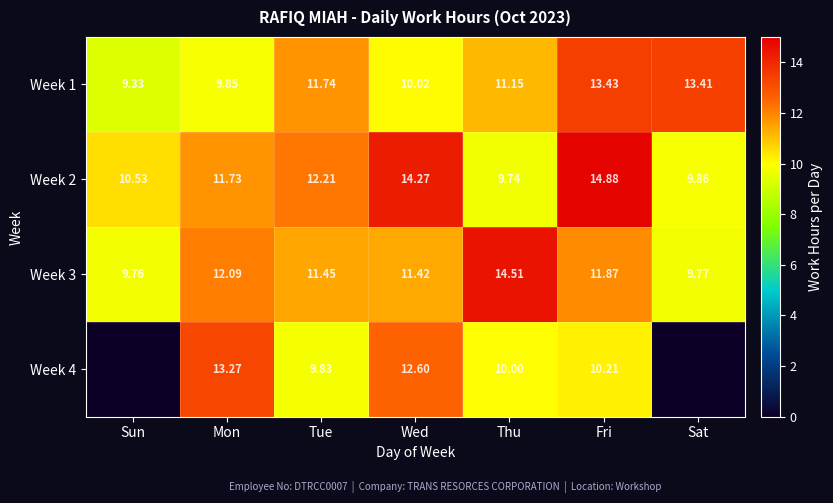

Is the value of Week 1 at Wed greater than the value of Week 3 at Tue?

No